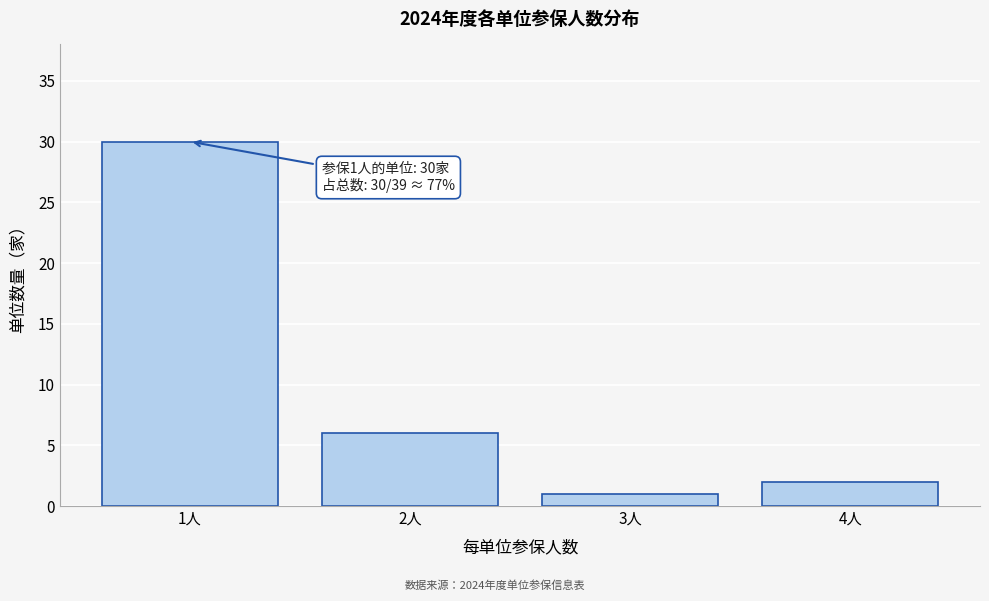

Over which range of the x-axis is the bar tallest?

0.5 to 1.5